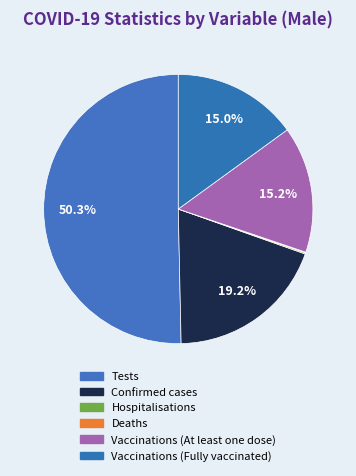

What percentage is the Vaccinations (At least one dose) slice, to the nearest percent?

15%